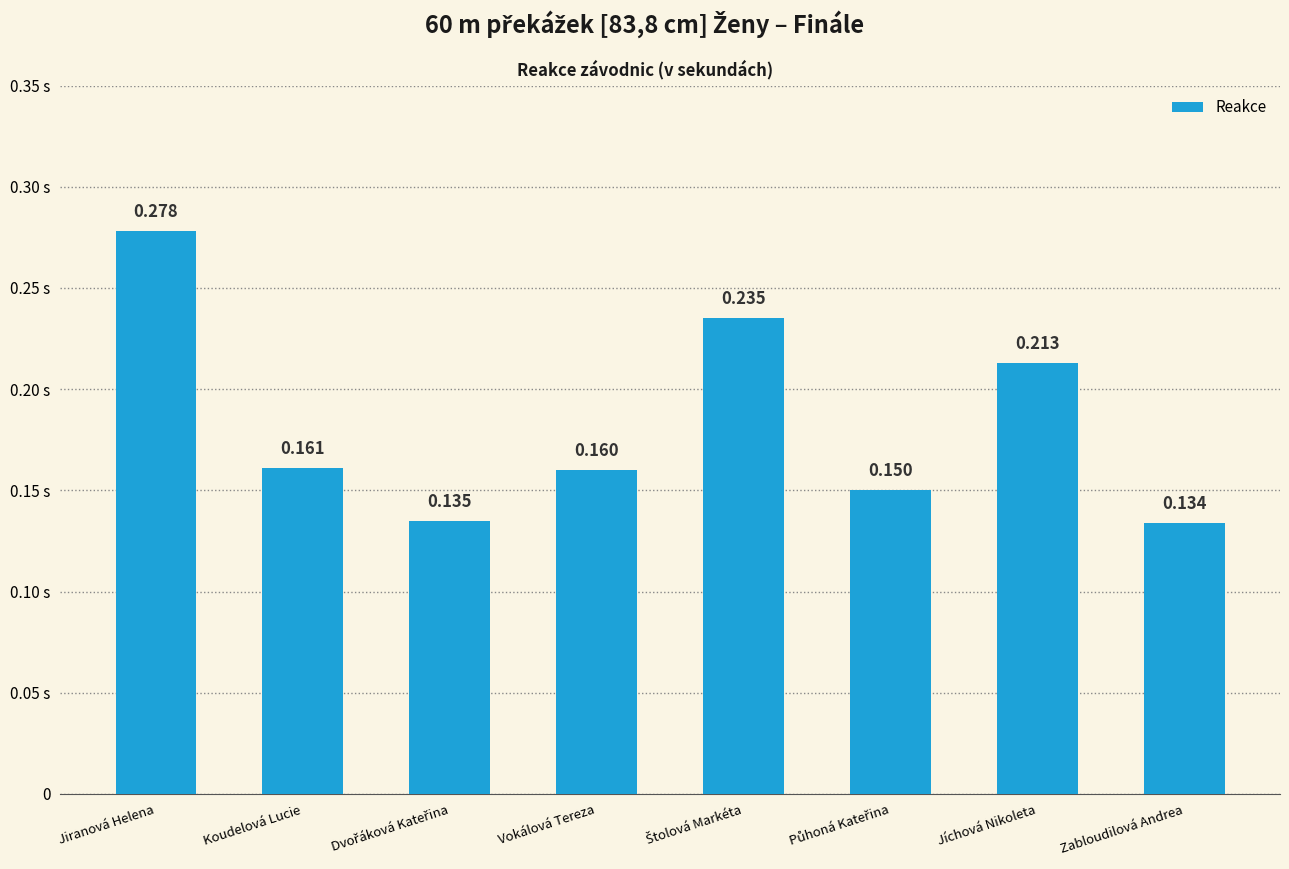

Are the bars horizontal?

No